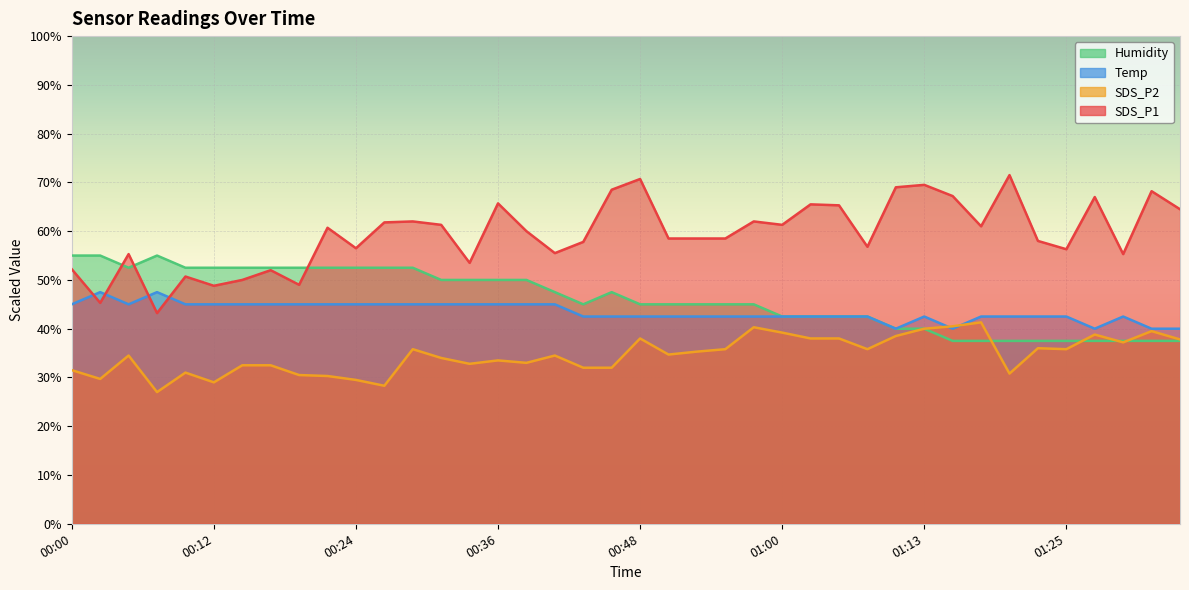

Reading left to right, transcribe all the data shown in this chart.

SDS_P1: 52.2	45.3	55.3	43.2	50.7	48.8	50.0	52.0	49.0	60.7	56.5	61.8	62.0	61.3	53.5	65.7	60.0	55.5	57.8	68.5	70.7	58.5	58.5	58.5	62.0	61.3	65.5	65.3	56.8	69.0	69.5	67.2	61.0	71.5	58.0	56.3	67.0	55.3	68.2	64.5
SDS_P2: 31.5	29.7	34.5	27.0	31.0	29.0	32.5	32.5	30.5	30.3	29.5	28.3	35.8	34.0	32.8	33.5	33.0	34.5	32.0	32.0	38.0	34.7	35.3	35.8	40.3	39.2	38.0	38.0	35.8	38.5	40.0	40.5	41.3	30.8	36.0	35.8	38.8	37.2	39.5	37.8
Temp: 45.0	47.5	45.0	47.5	45.0	45.0	45.0	45.0	45.0	45.0	45.0	45.0	45.0	45.0	45.0	45.0	45.0	45.0	42.5	42.5	42.5	42.5	42.5	42.5	42.5	42.5	42.5	42.5	42.5	40.0	42.5	40.0	42.5	42.5	42.5	42.5	40.0	42.5	40.0	40.0
Humidity: 55.0	55.0	52.5	55.0	52.5	52.5	52.5	52.5	52.5	52.5	52.5	52.5	52.5	50.0	50.0	50.0	50.0	47.5	45.0	47.5	45.0	45.0	45.0	45.0	45.0	42.5	42.5	42.5	42.5	40.0	40.0	37.5	37.5	37.5	37.5	37.5	37.5	37.5	37.5	37.5